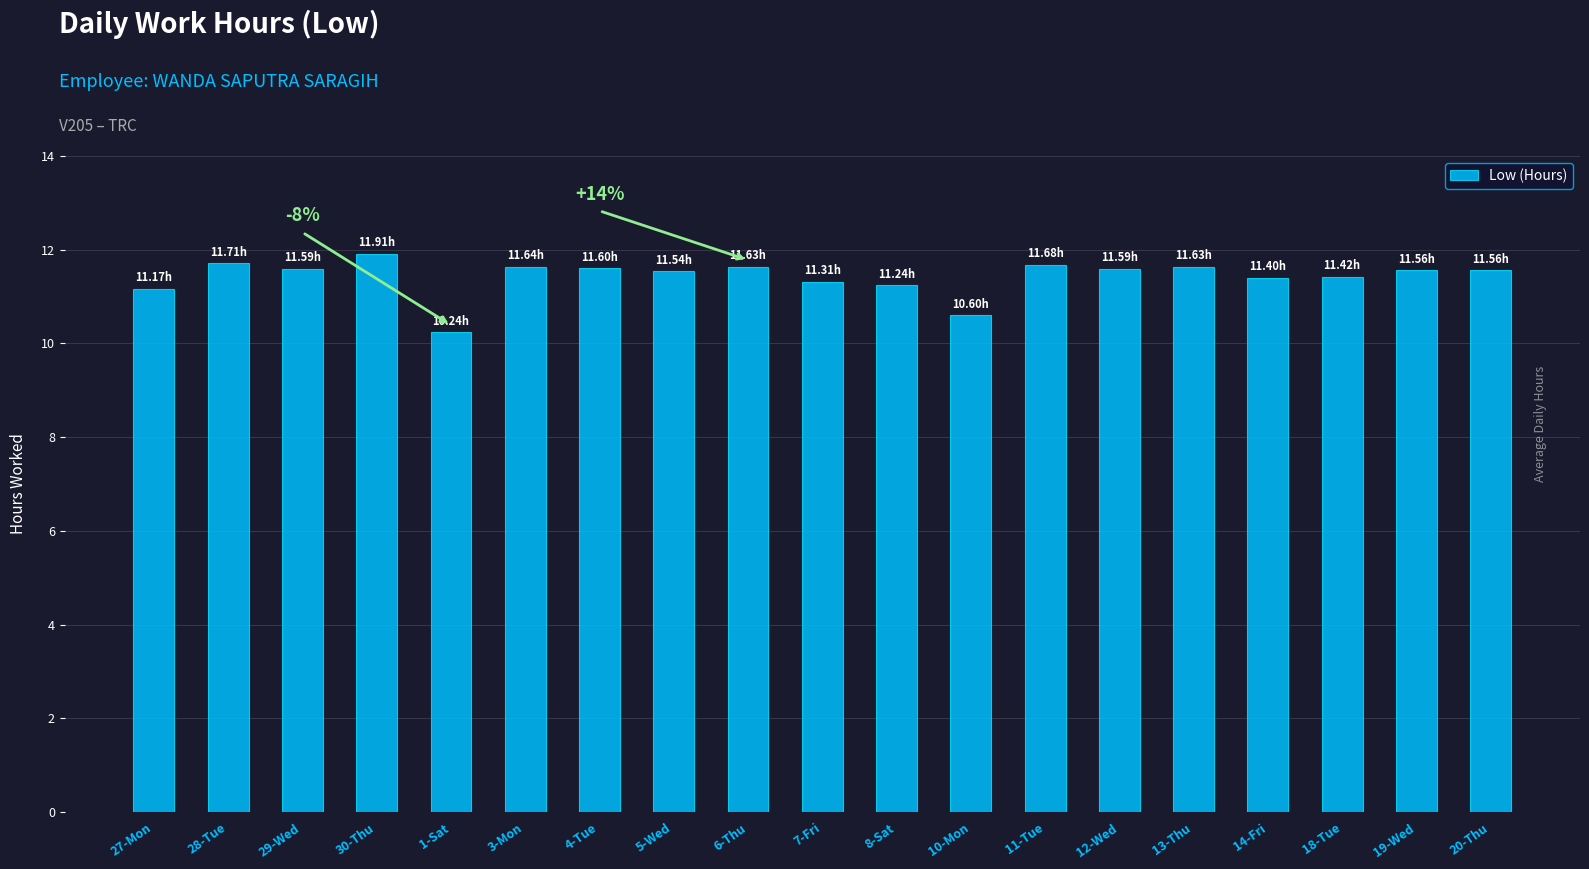

Approximately how many times larger is the value at 11-Tue compared to 3-Mon?

1.0